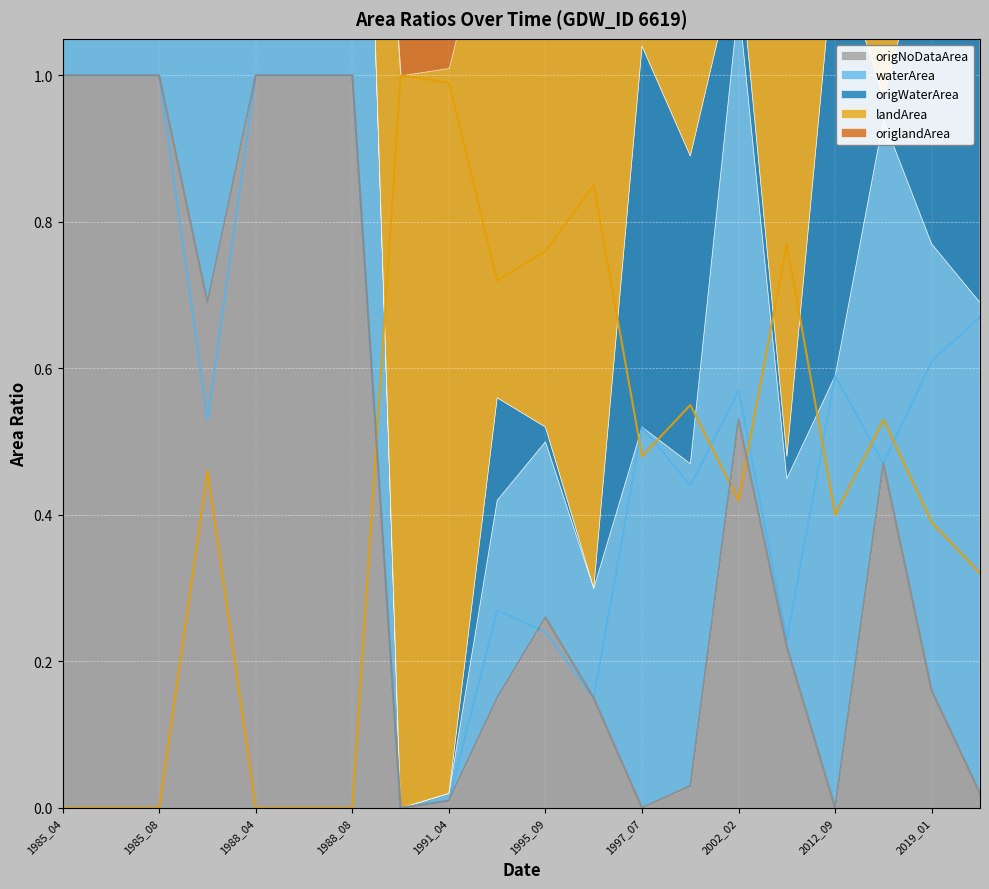

The waterArea (line) series shows 1.3 at 1985_04. True or false?

False